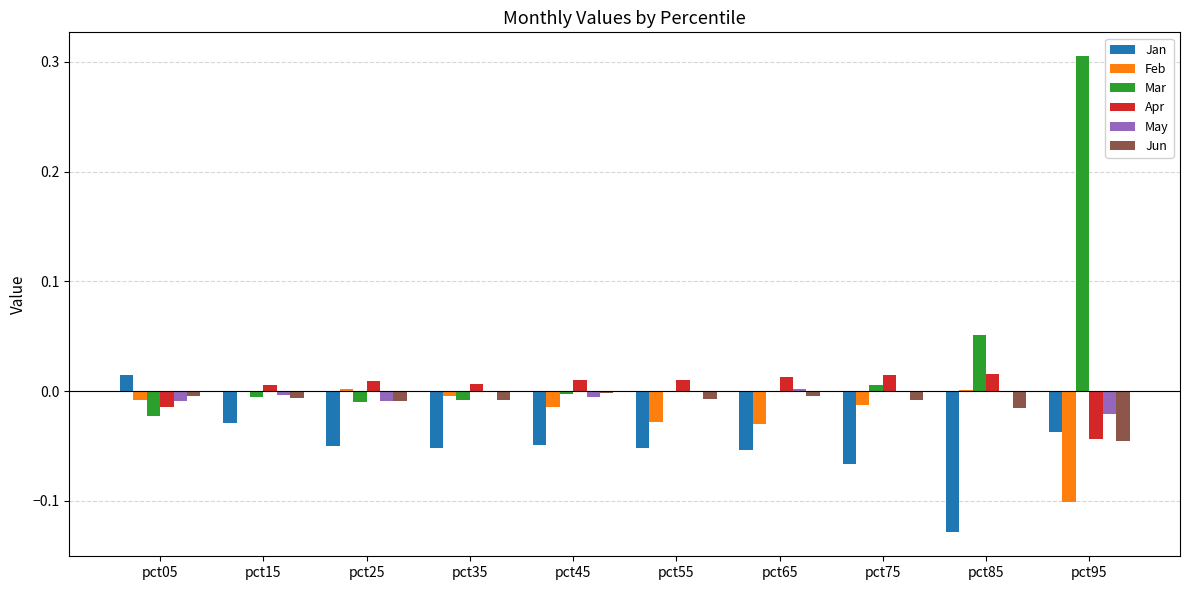

The May series shows -0.0 at pct15. True or false?

True